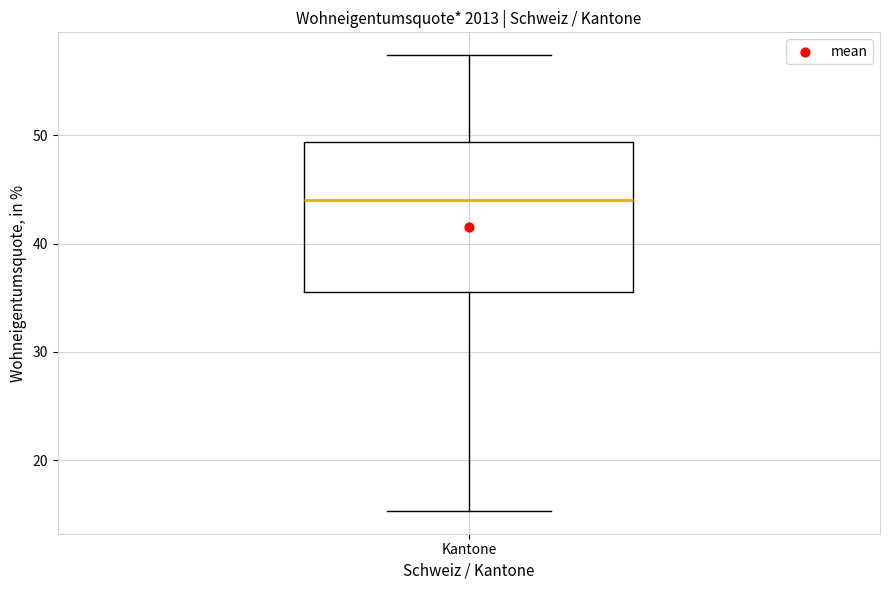

Transcribe this box plot: give where the median line is, the range the box spans, and where the two whiskers end, as read against the y-axis. The values are not printed on the chart, so give them approximately, as read against the axis.

median 44, box 36 to 49, whiskers 15 to 57